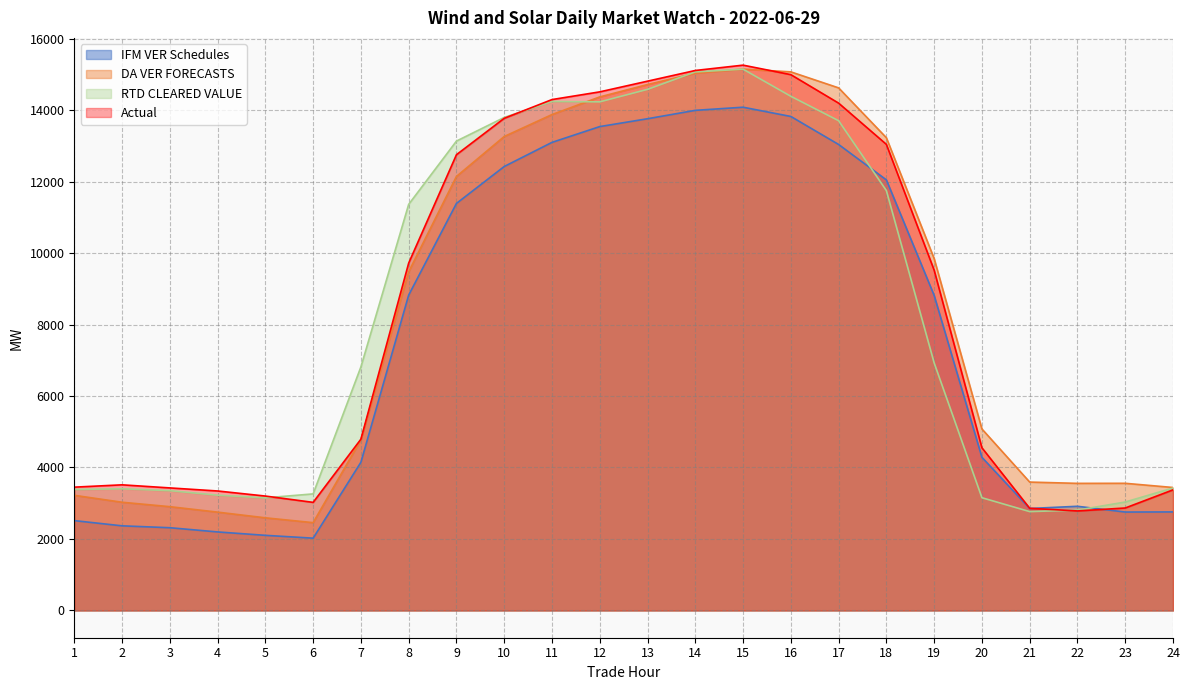

Which series has the largest total across all categories?

Actual